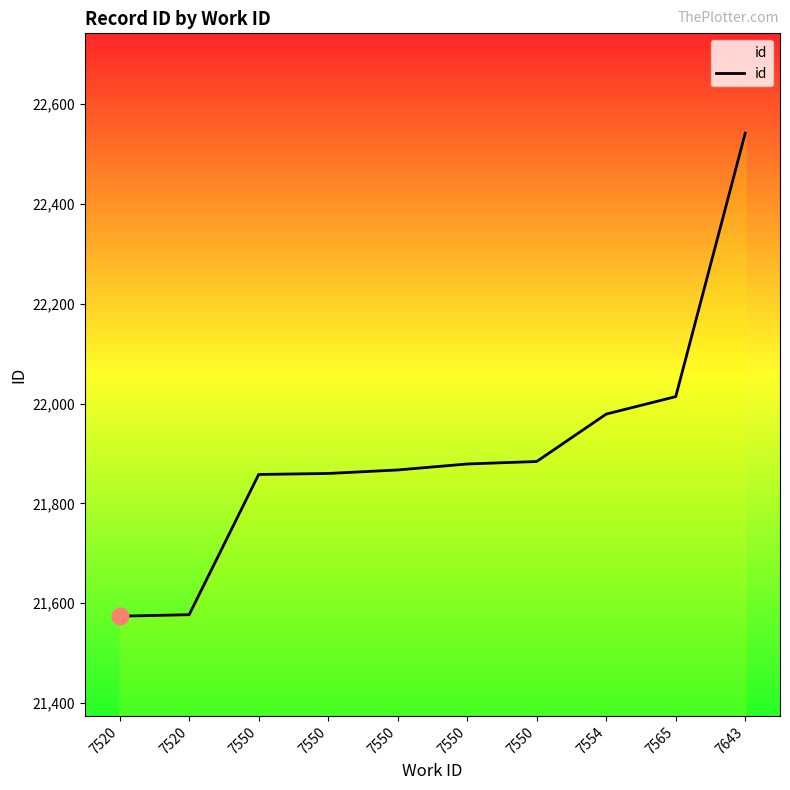

Reading left to right, list all the values displayed in this chart.

7520=21574	7520=21577	7550=21858	7550=21860	7550=21867	7550=21879	7550=21884	7554=21979	7565=22014	7643=22542